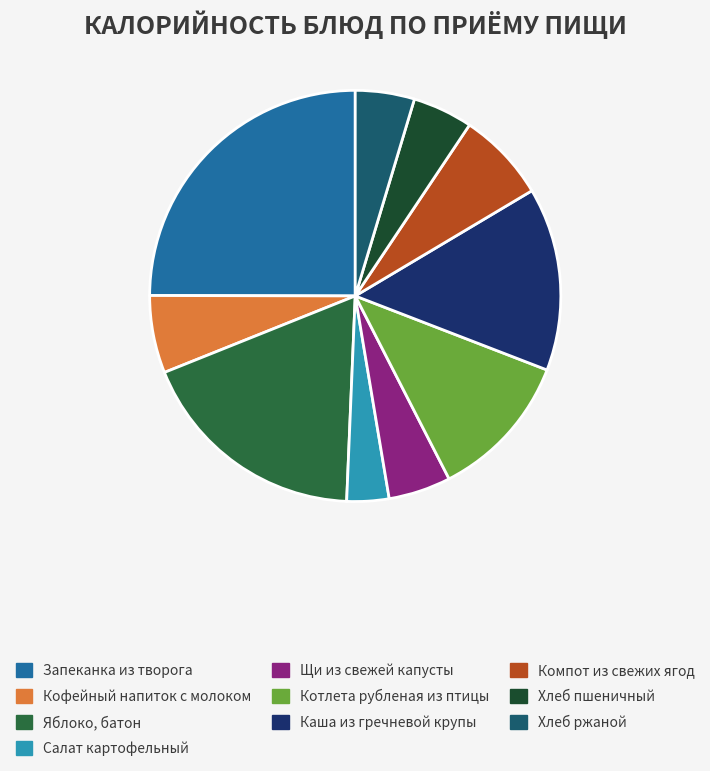

Is it true that Компот из свежих ягод is 7% of the pie?

True